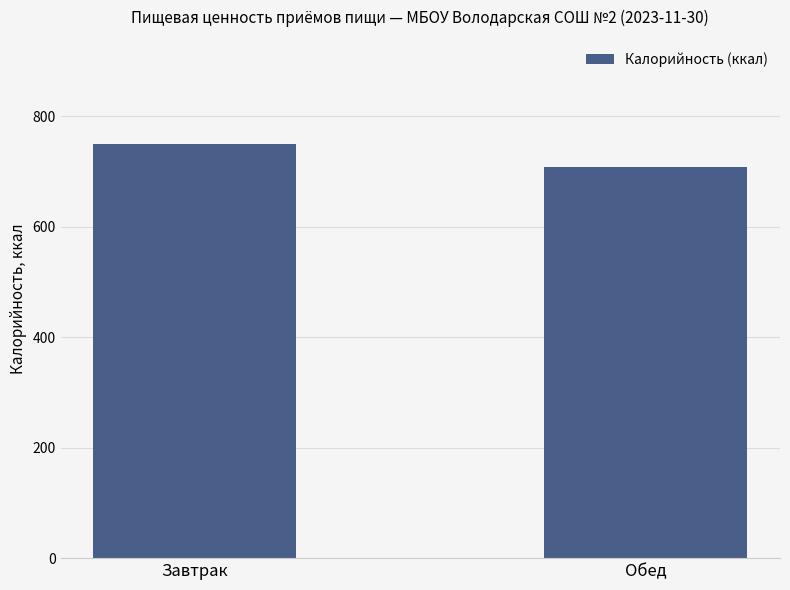

How many data points are less than 751?

1